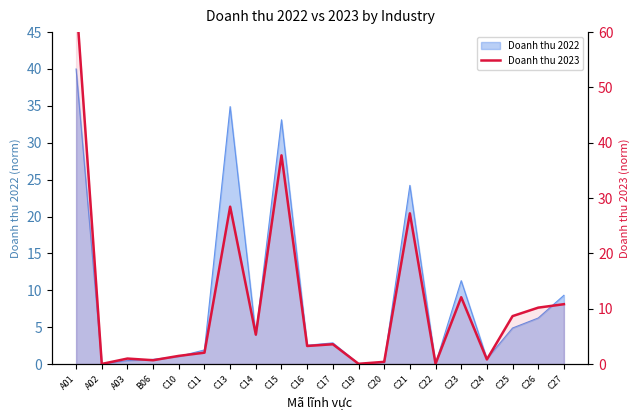

What is the maximum value shown in the chart?

66.1